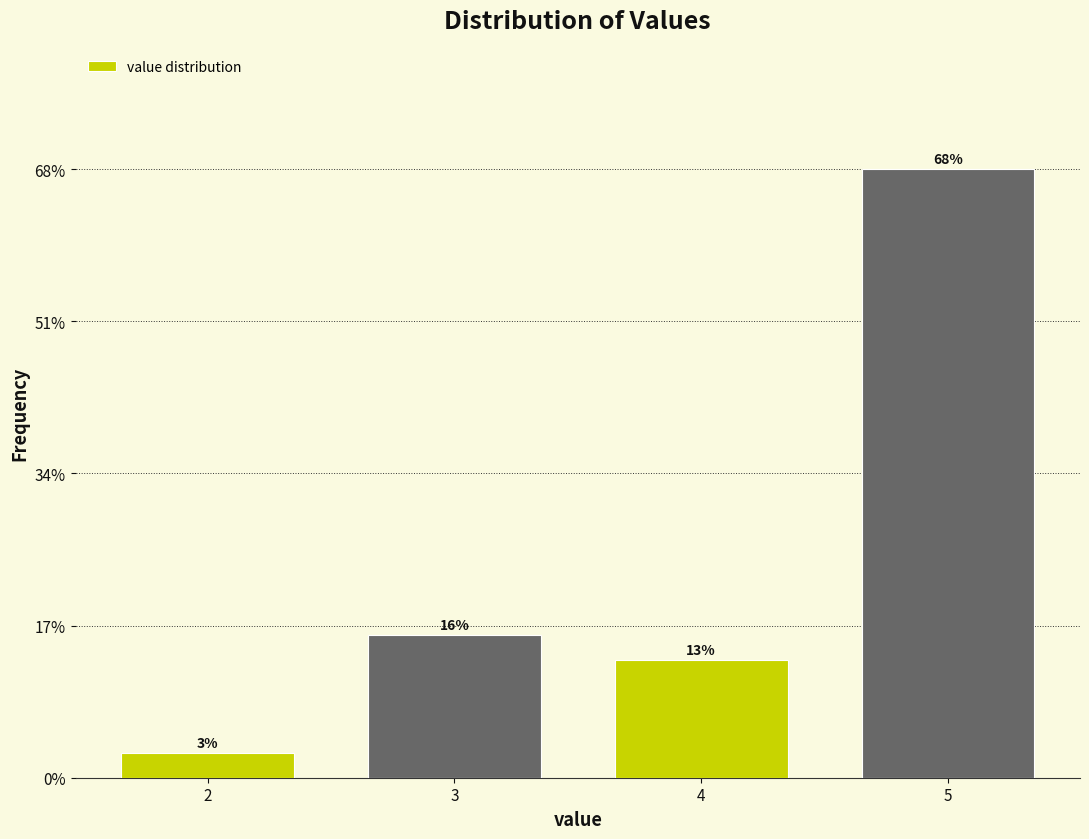

What is the value of the 3rd bar from the left?

13.2